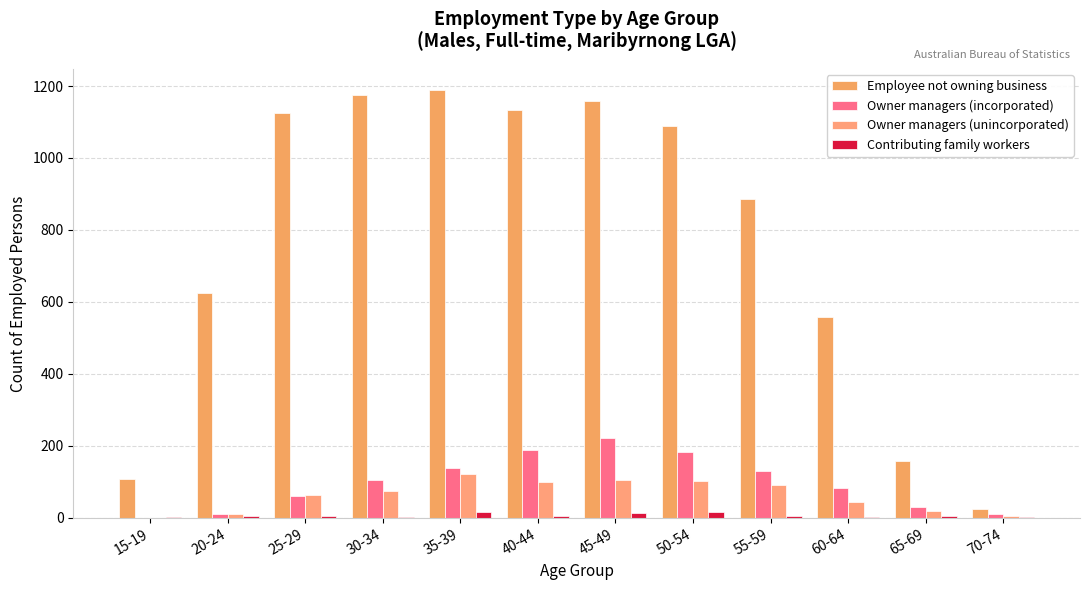

The value of Owner managers (unincorporated) at 65-69 is 18. True or false?

True